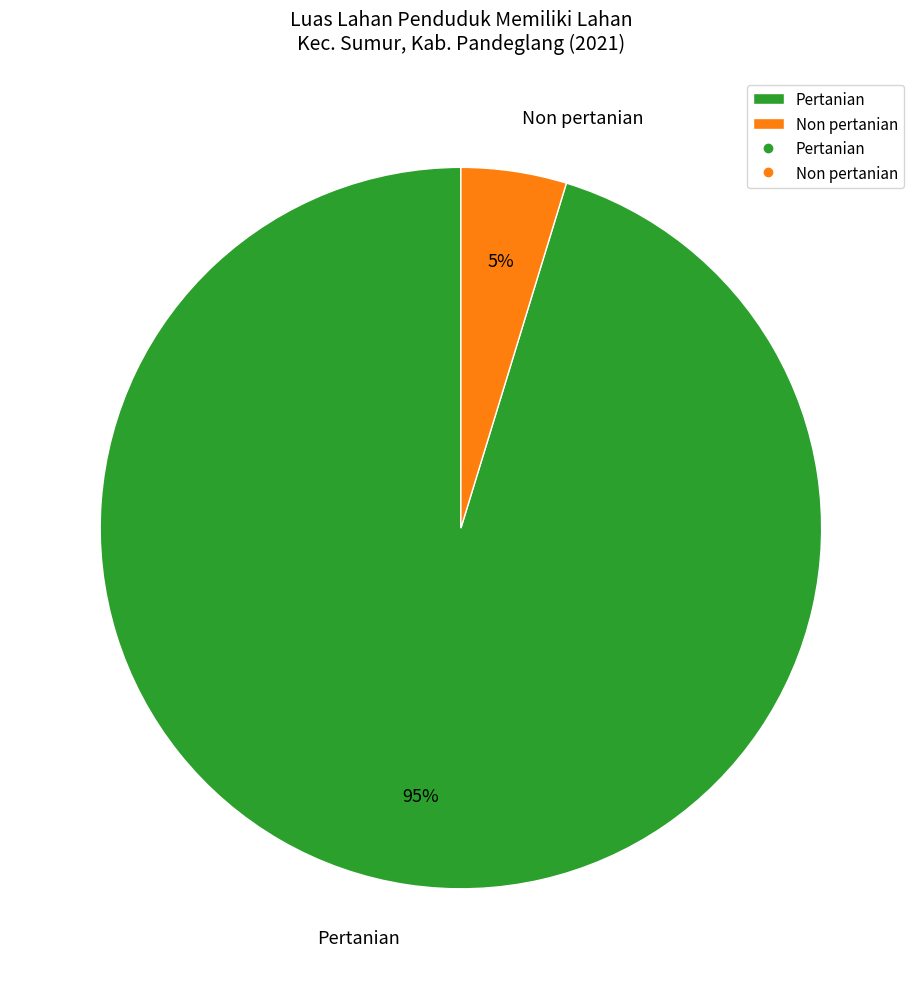

What percentage is the Pertanian slice, to the nearest percent?

95%